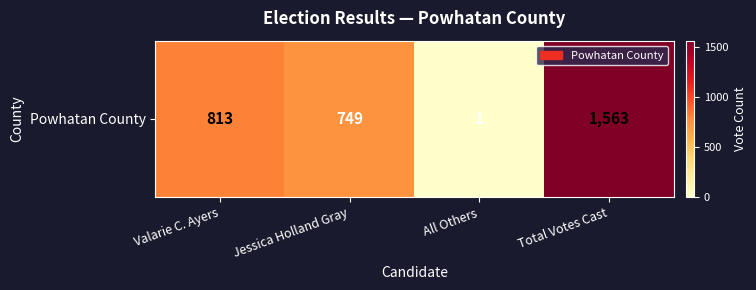

Reading right to left, extract all data points from this chart.

Total Votes Cast=1563	All Others=1	Jessica Holland Gray=749	Valarie C. Ayers=813